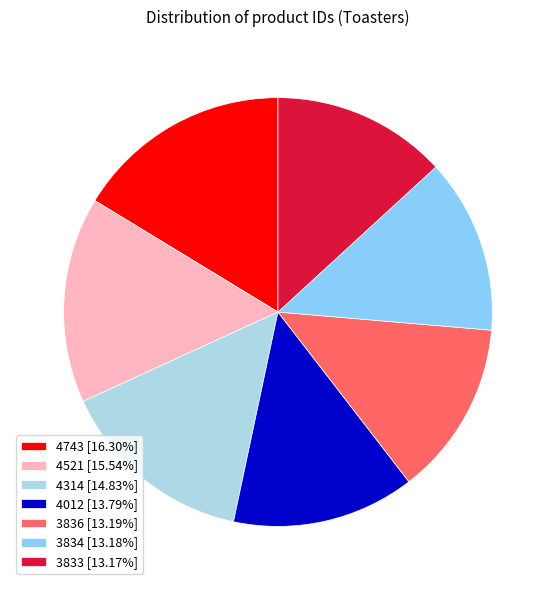

Count the number of slices in the pie.

7